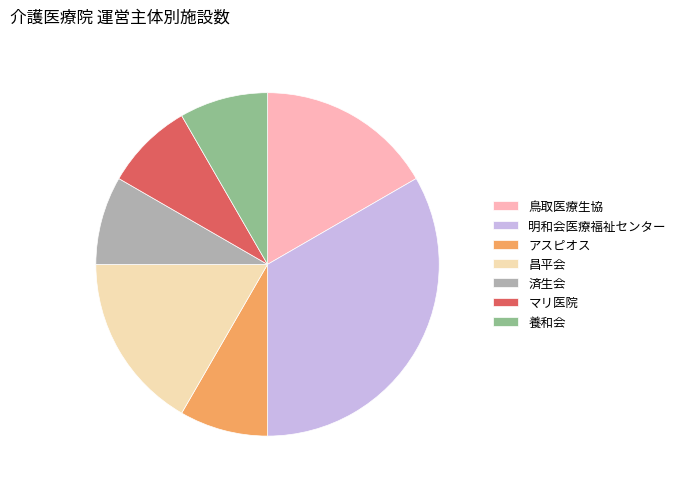

Do 昌平会 and 鳥取医療生協 together represent more than half of the pie?

No